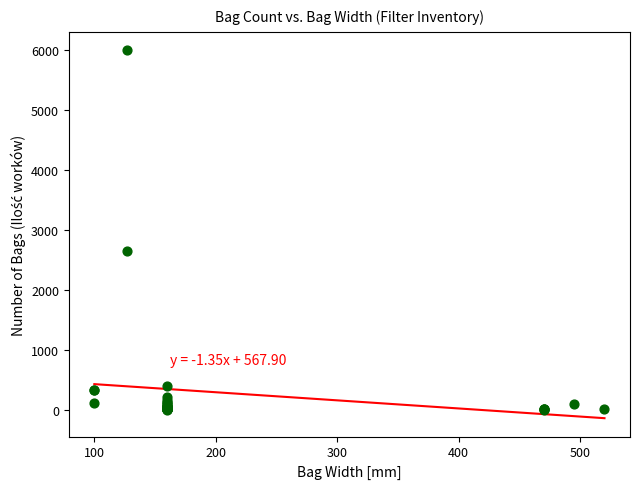

What Y value in the scatter plot is closest to 3003?

2656